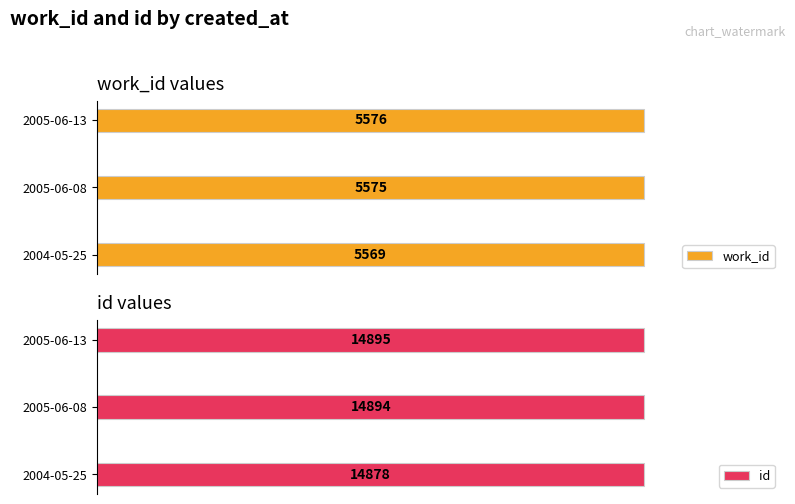

Where is work_id nearest to the value 5572?

2004-05-25